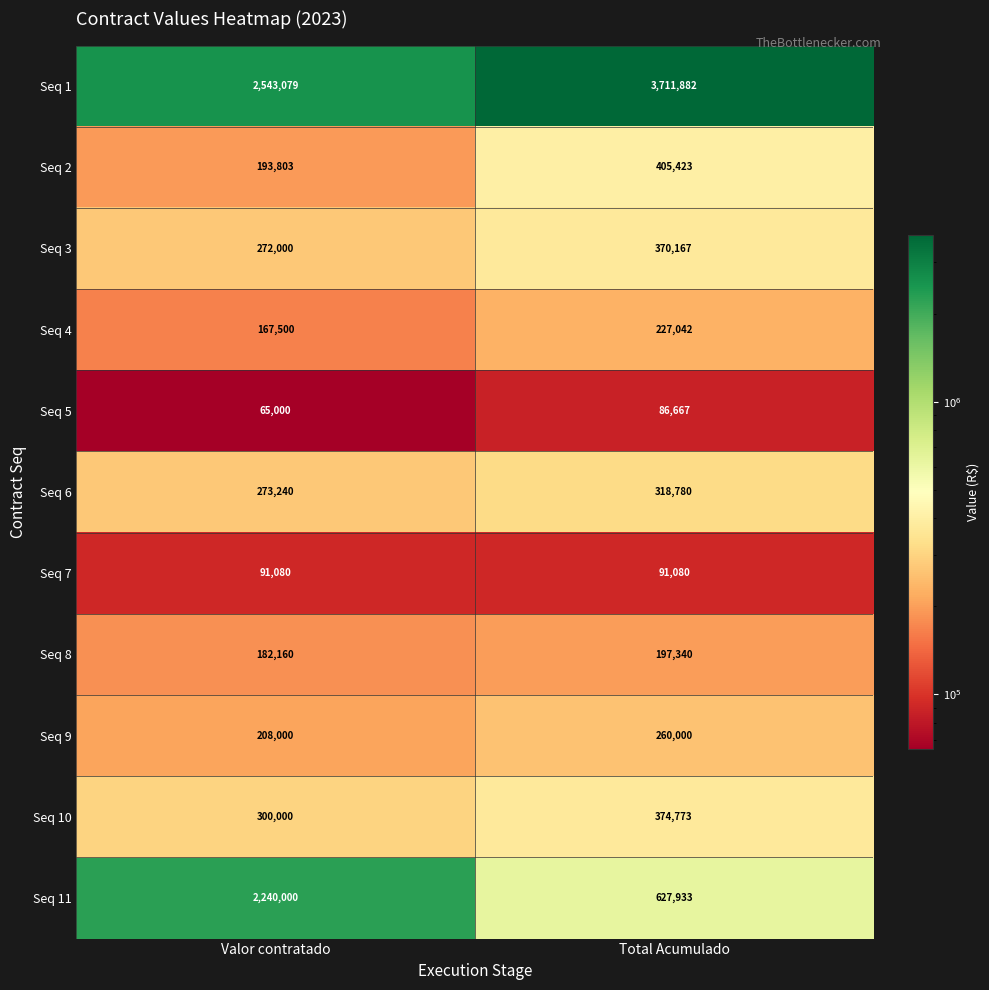

What is the greatest value displayed?

3711882